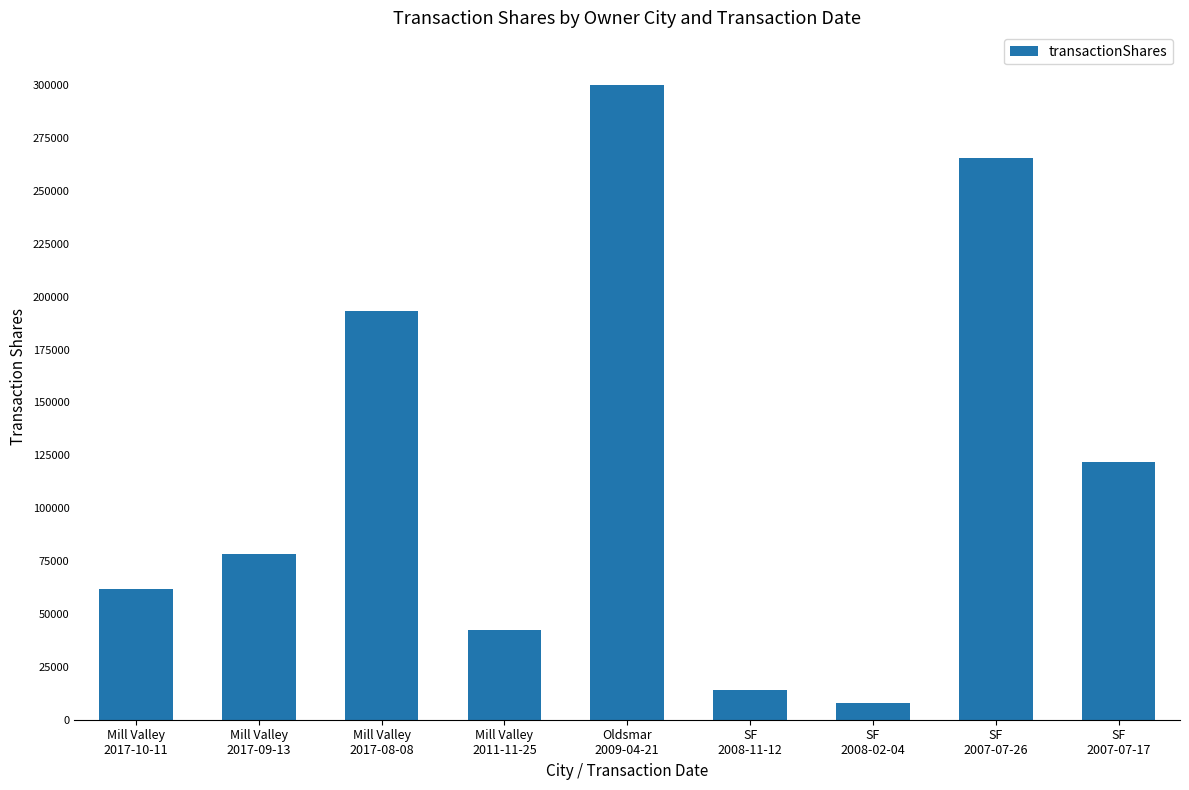

How many series are shown in this chart?

1